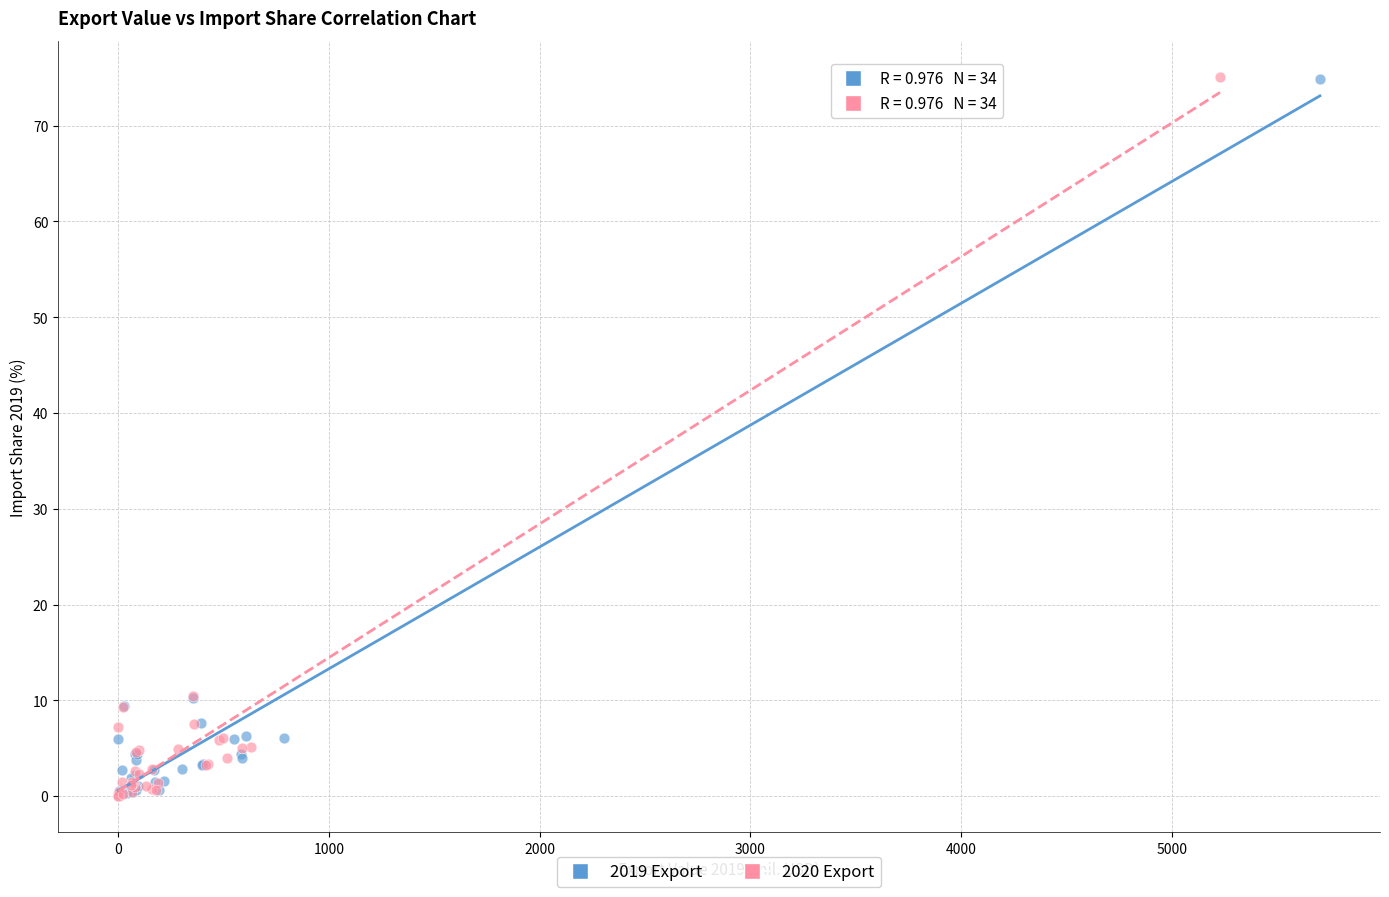

Which series has the widest spread of Y values?

2020 Export